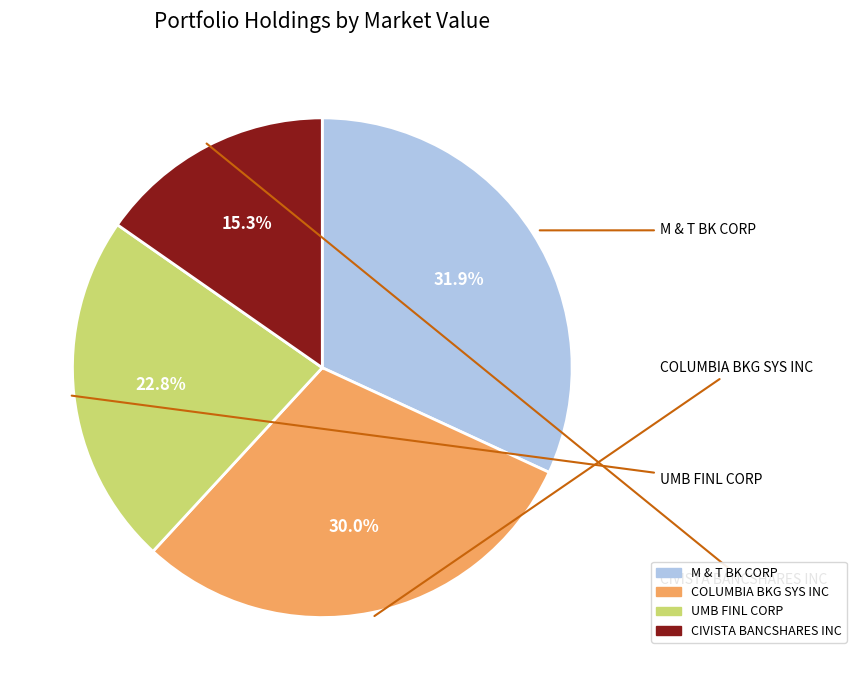

True or false: UMB FINL CORP accounts for 23% of the total.

True